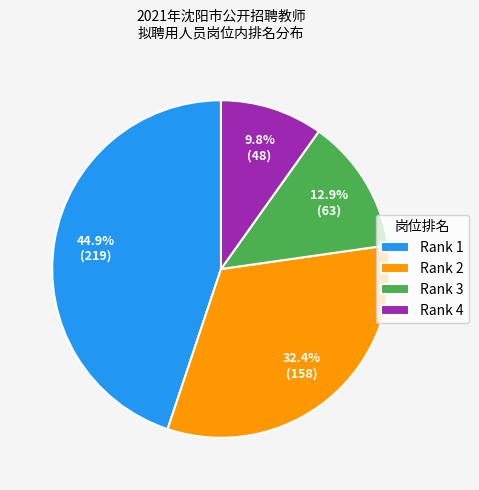

Which has a higher value, Rank 1 or Rank 4?

Rank 1